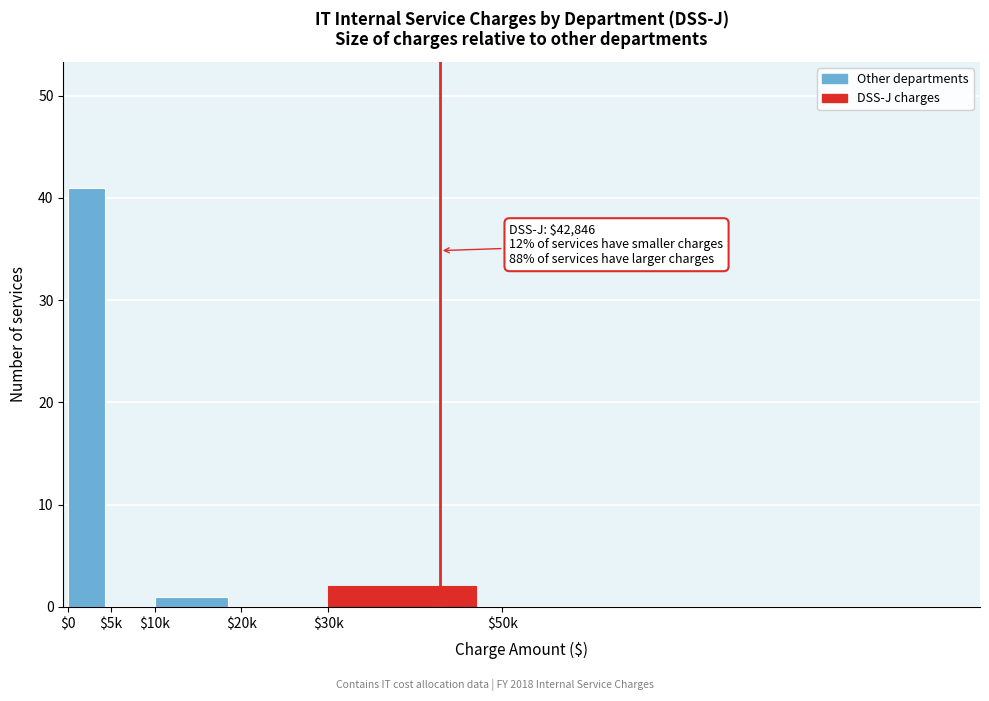

Is it true that the value at $20k is -27?

False